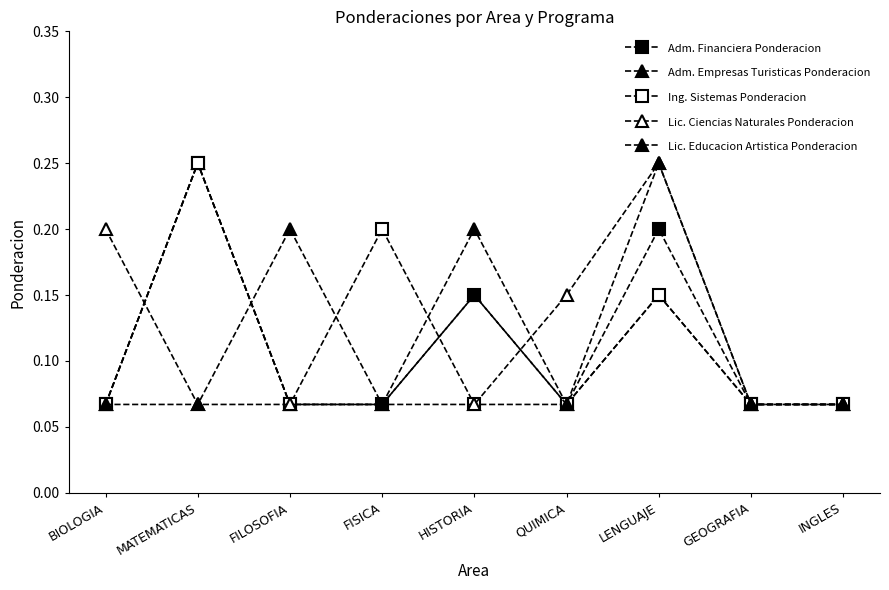

Which series has the widest spread of values?

Adm. Financiera Ponderacion